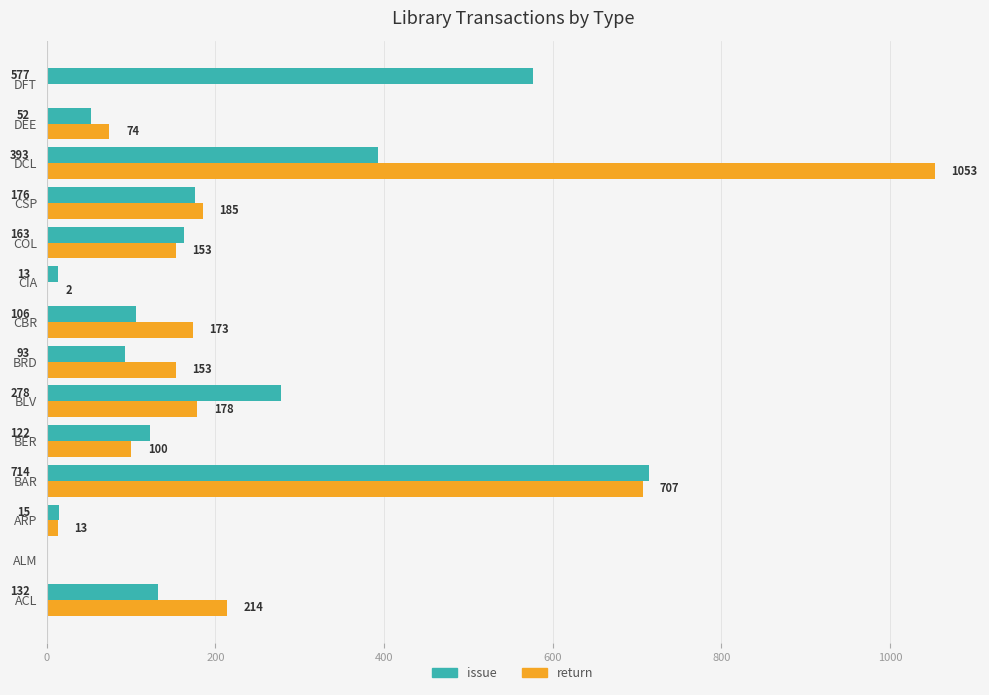

Which label corresponds to the largest value in the chart?

DCL